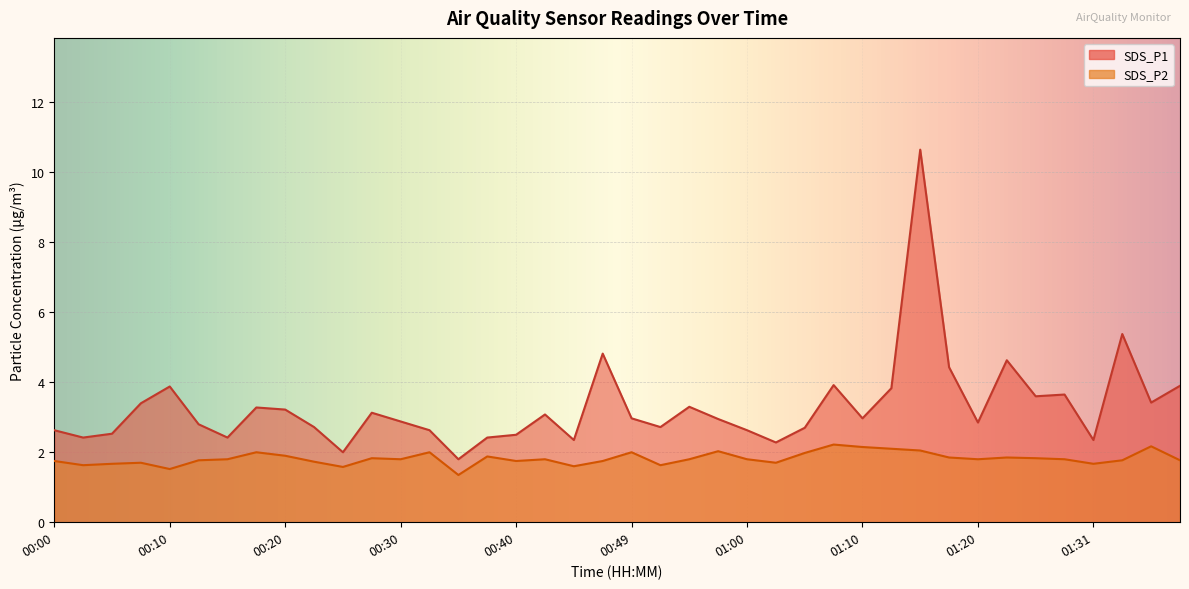

What is the difference between the highest and lowest values at 00:17?

1.3